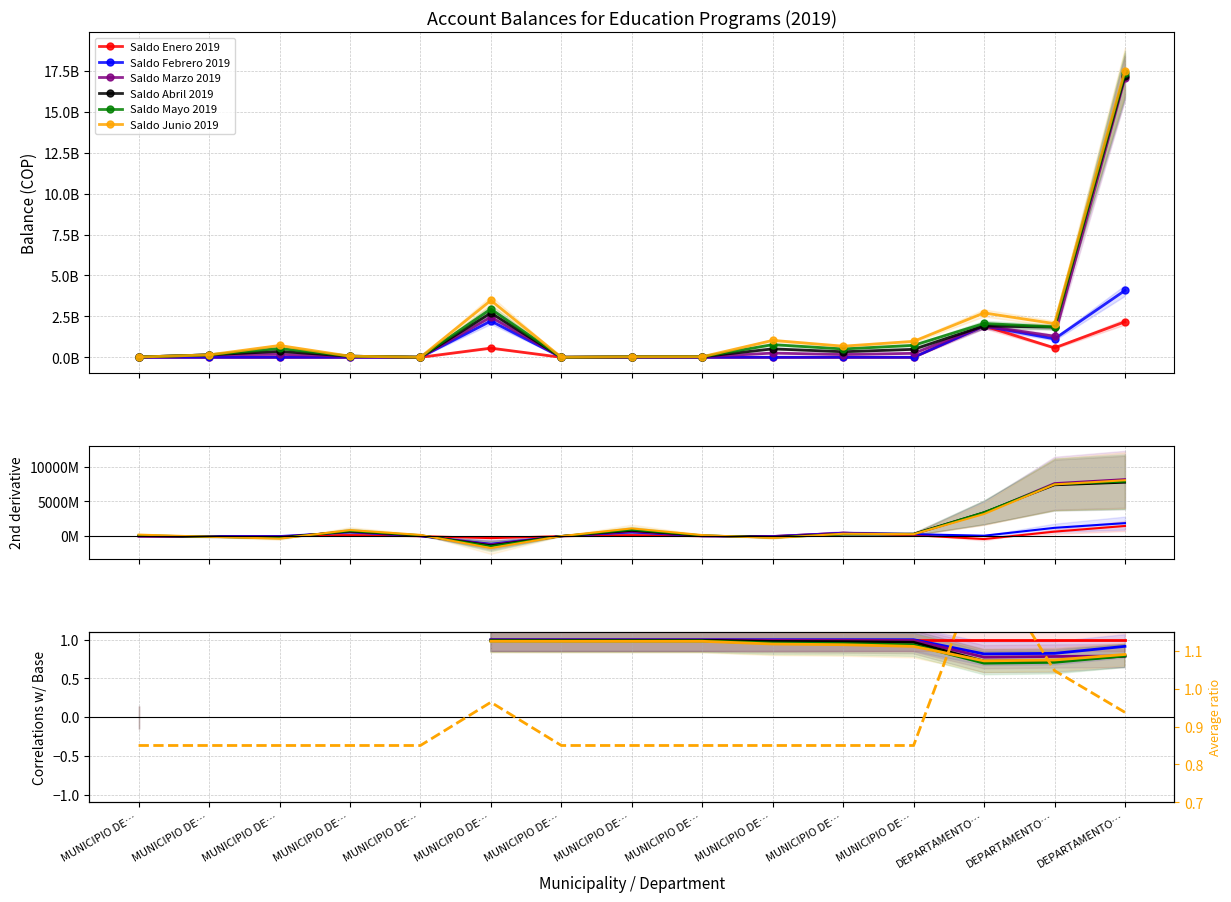

List the series in order of their peak value, lowest first.

Saldo Enero 2019, Saldo Febrero 2019, Saldo Marzo 2019, Saldo Abril 2019, Saldo Mayo 2019, Saldo Junio 2019